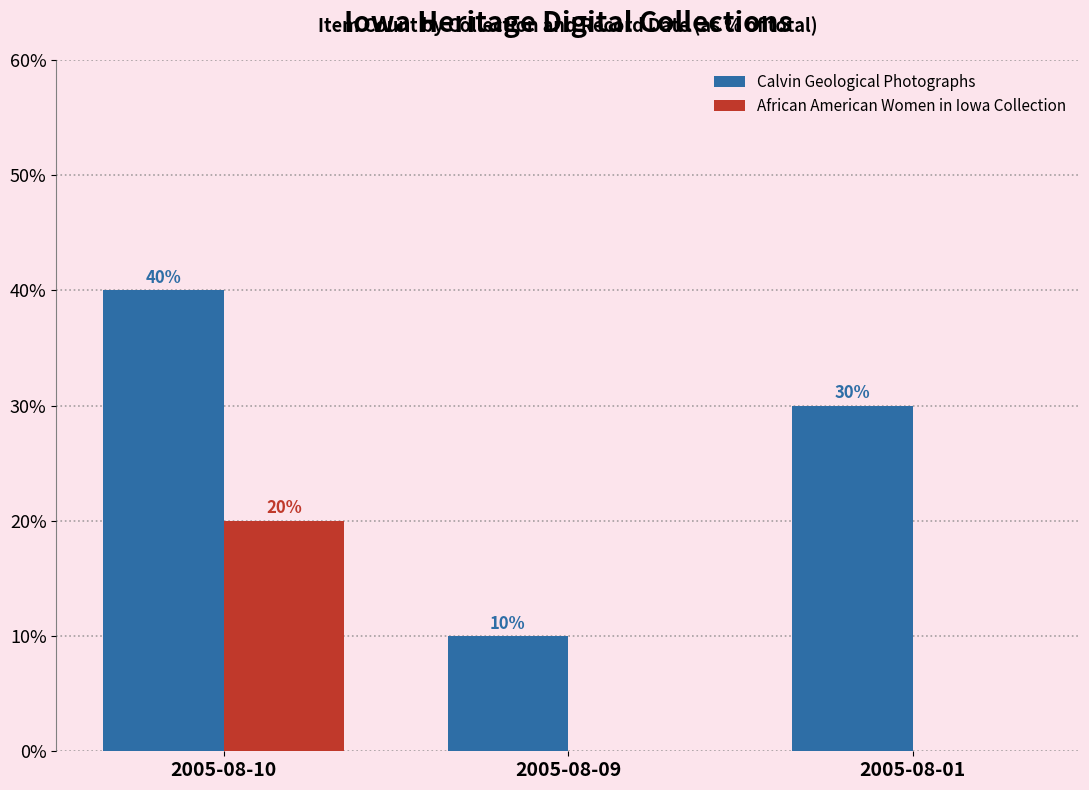

Count the African American Women in Iowa Collection values in the range 0 to 20.

3